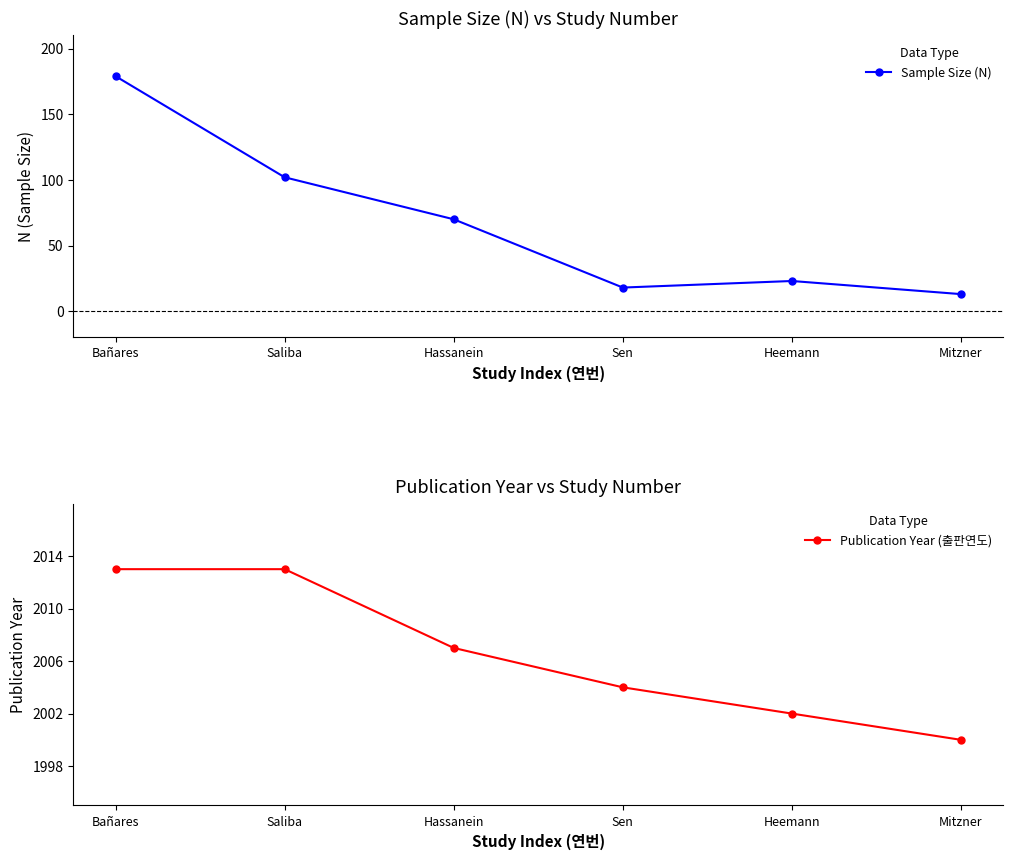

What is the difference between the Sample Size (N) values at Hassanein and Sen?

52